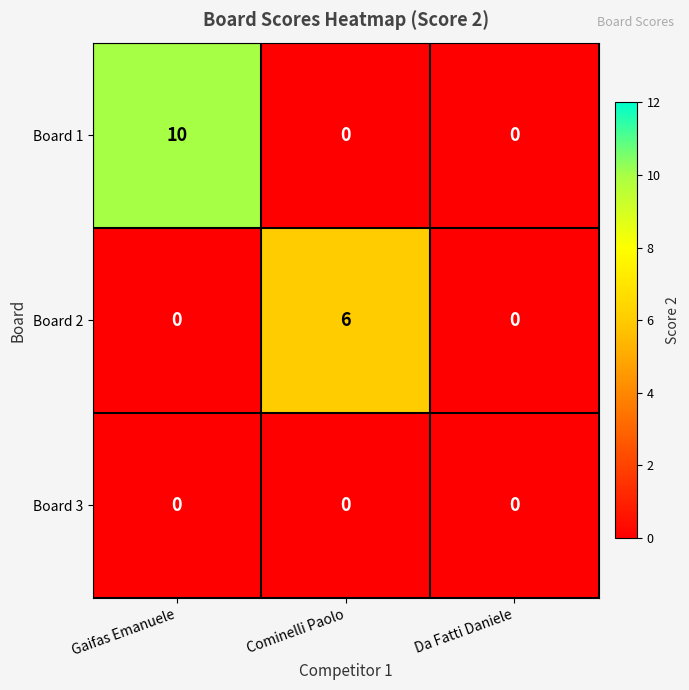

At which label does Board 2 reach its peak?

Cominelli Paolo